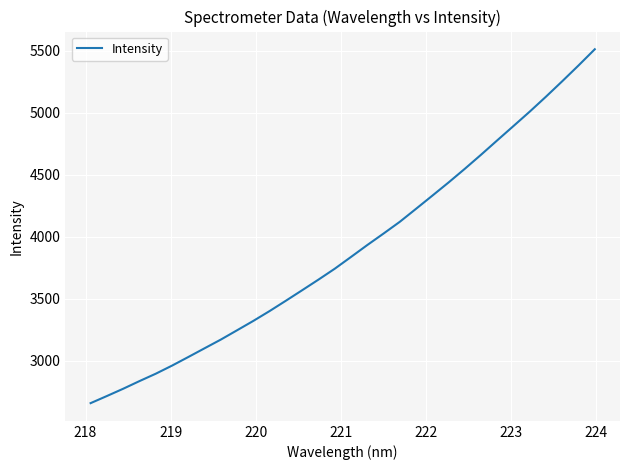

How many values exceed 3837?

16